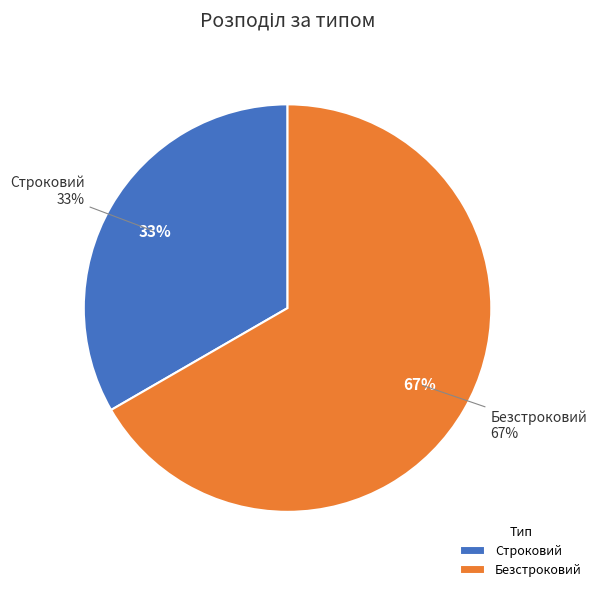

What percentage is the Безстроковий slice, to the nearest percent?

67%